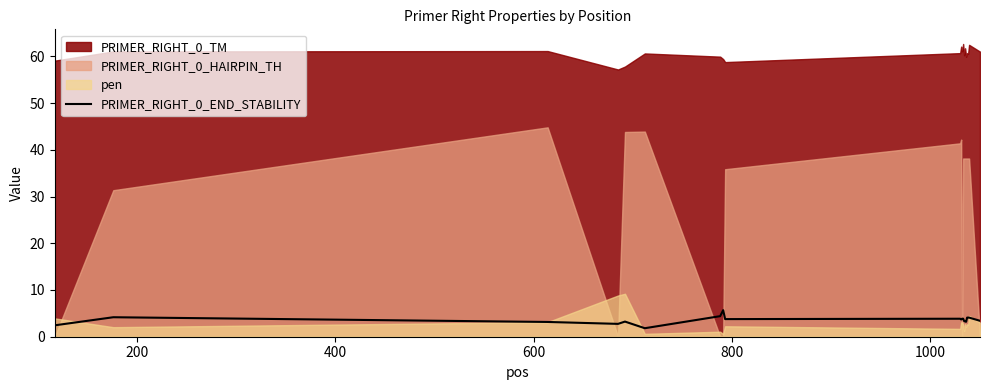

What is the highest value of the PRIMER_RIGHT_0_END_STABILITY series?

5.7